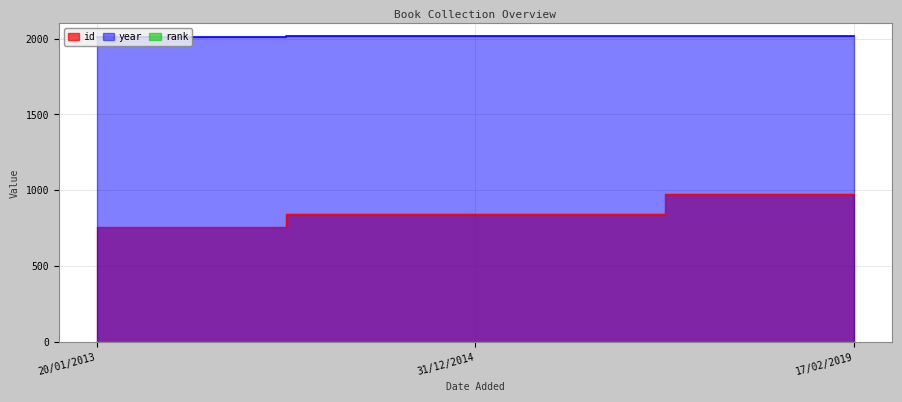

At which label does id reach its minimum?

20/01/2013